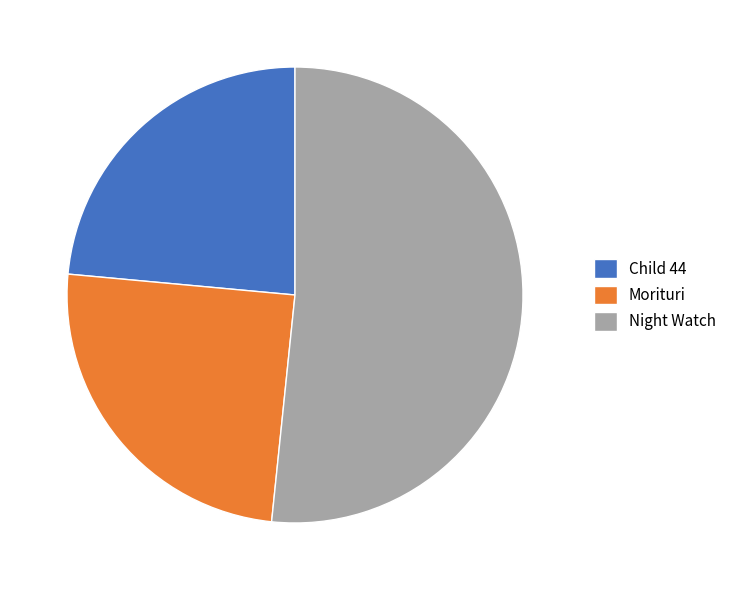

Rank the categories by value from highest to lowest.

Night Watch, Morituri, Child 44